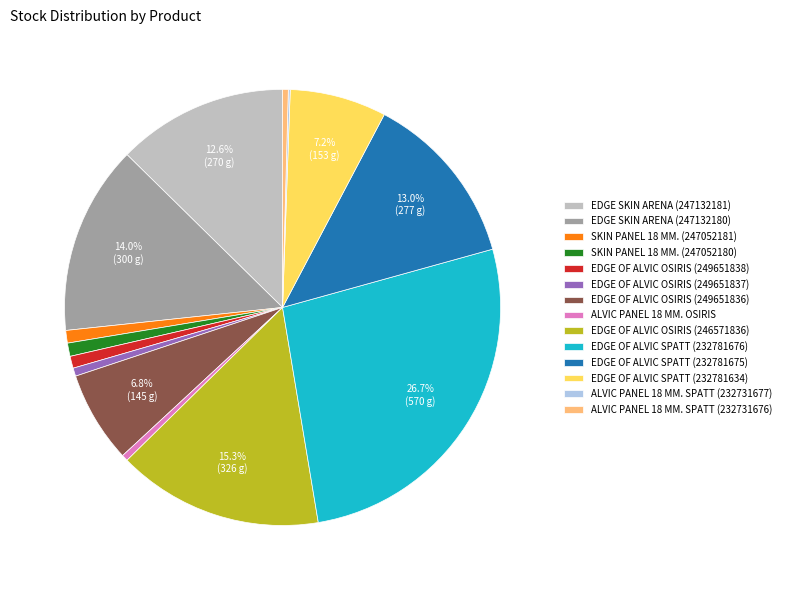

Does EDGE OF ALVIC OSIRIS (249651836) represent more than half of the total?

No